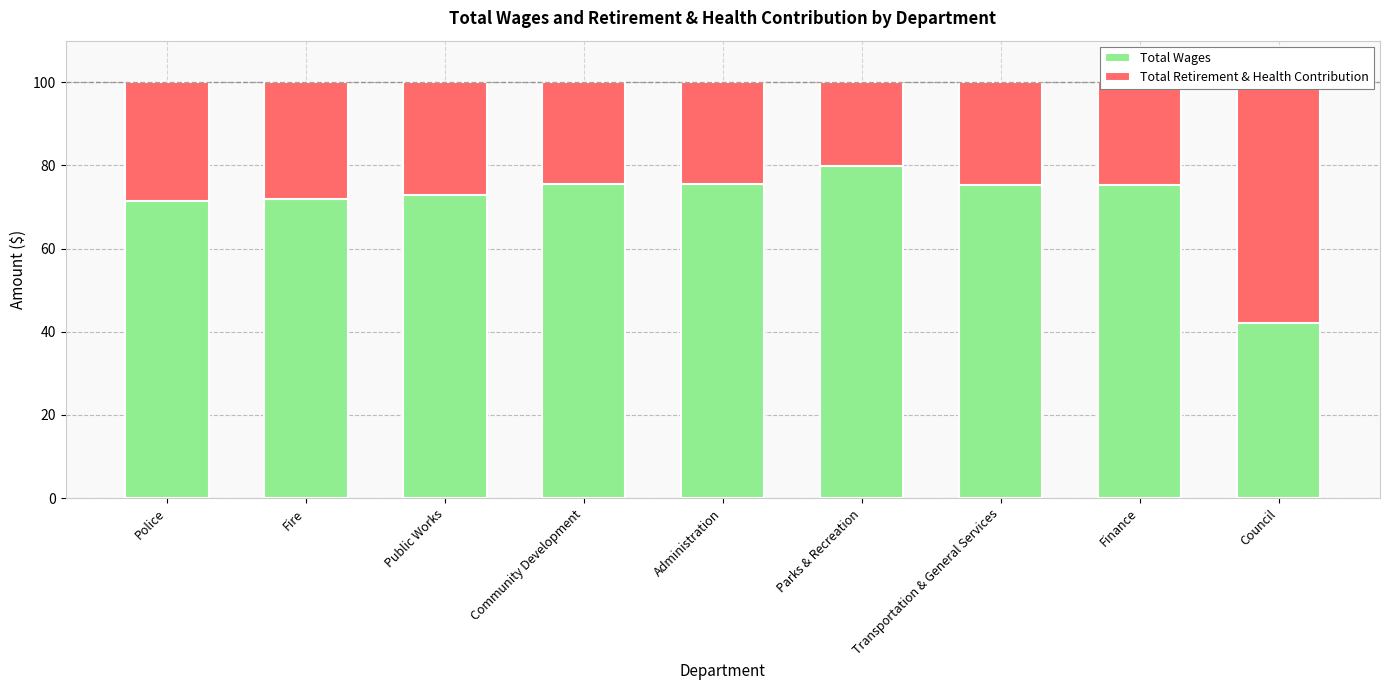

At which category does the chart reach its peak across all series?

Parks & Recreation